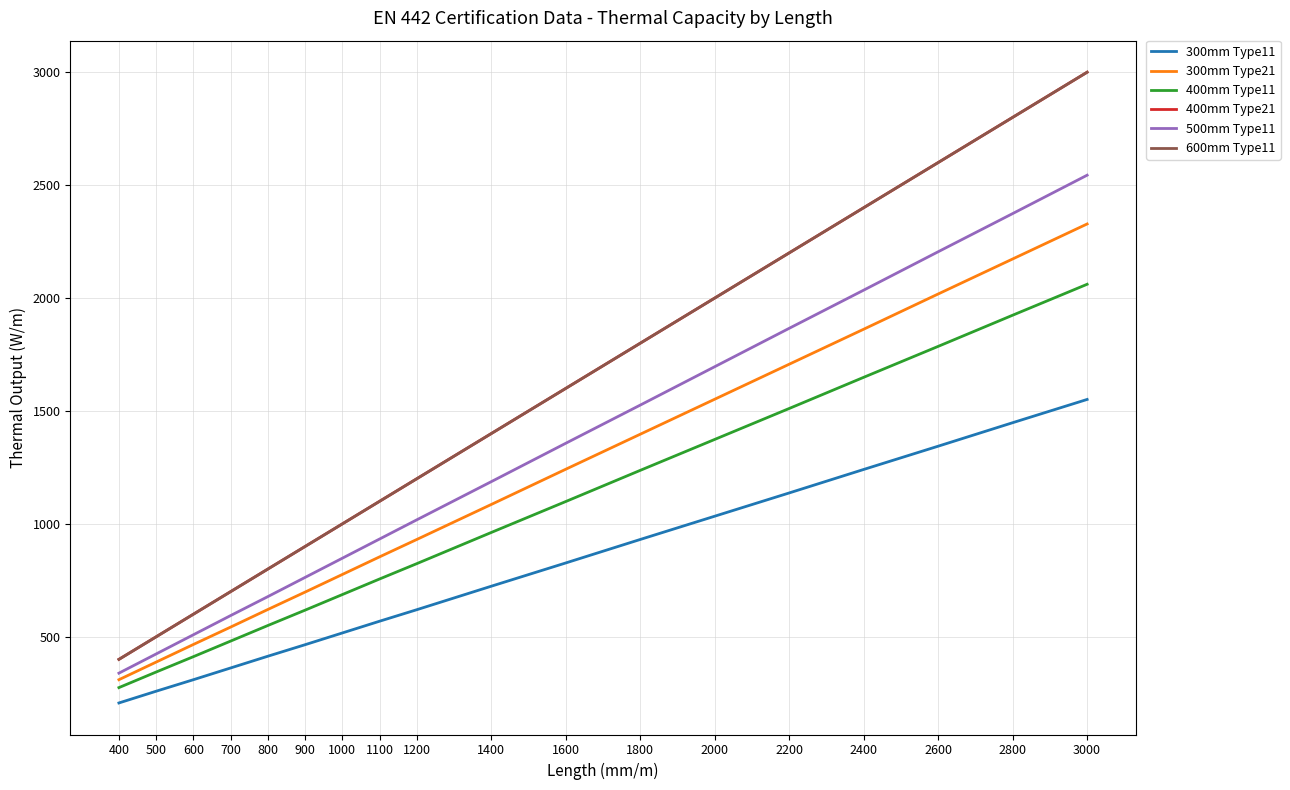

Is this an area chart (filled region under the line)?

No